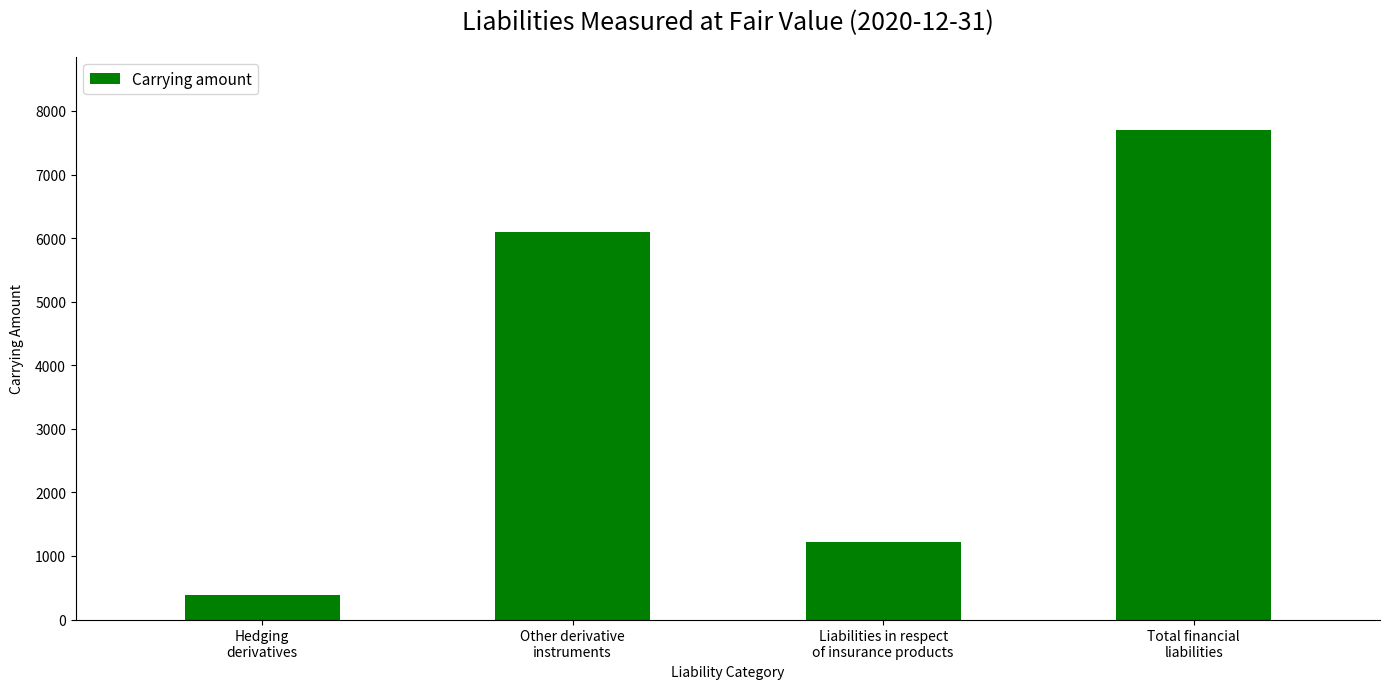

List the labels in order of value, smallest first.

Hedging
derivatives, Liabilities in respect
of insurance products, Other derivative
instruments, Total financial
liabilities